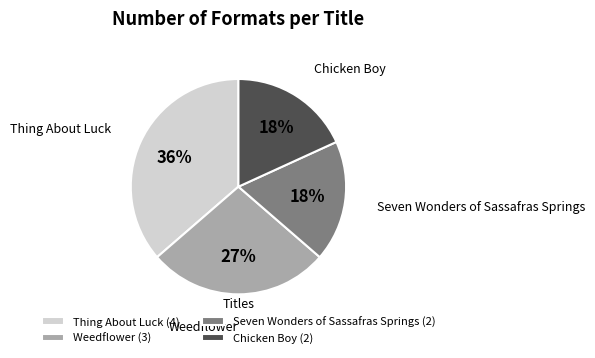

Is there any slice that represents more than half of the pie?

No